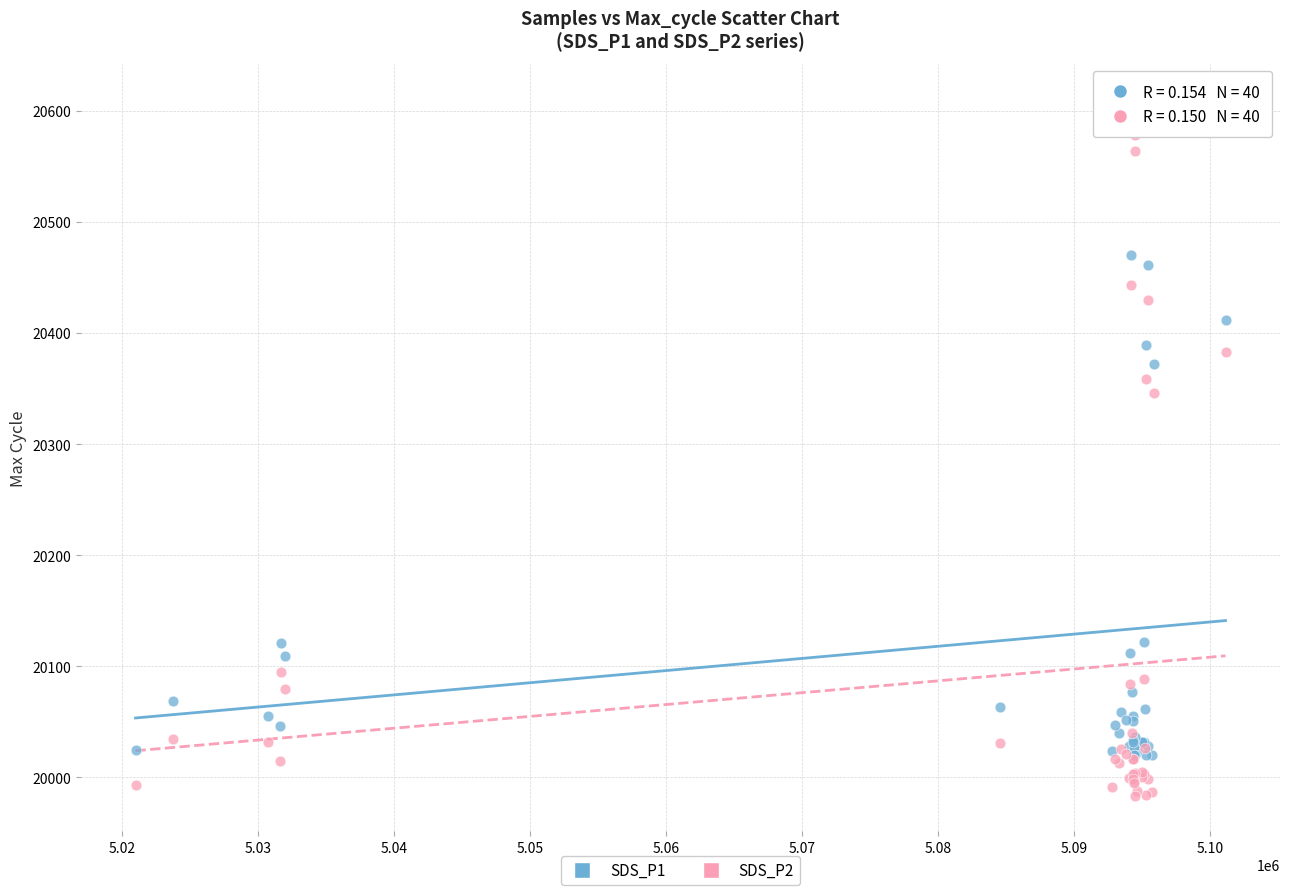

Which series contains the highest Y value?

SDS_P1